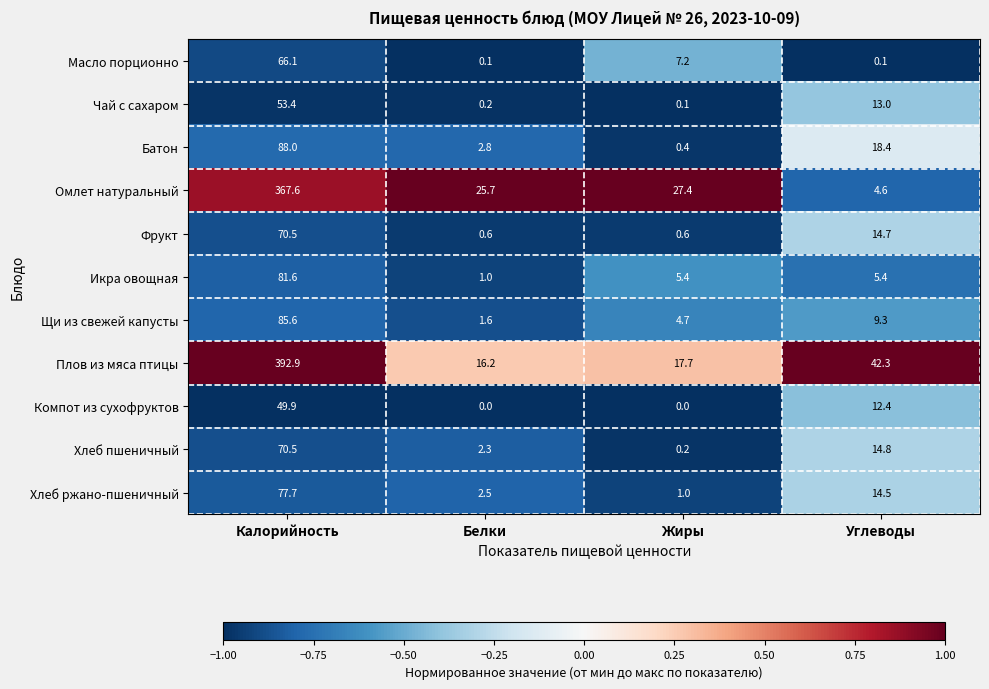

Which series has the widest spread of values?

Плов из мяса птицы